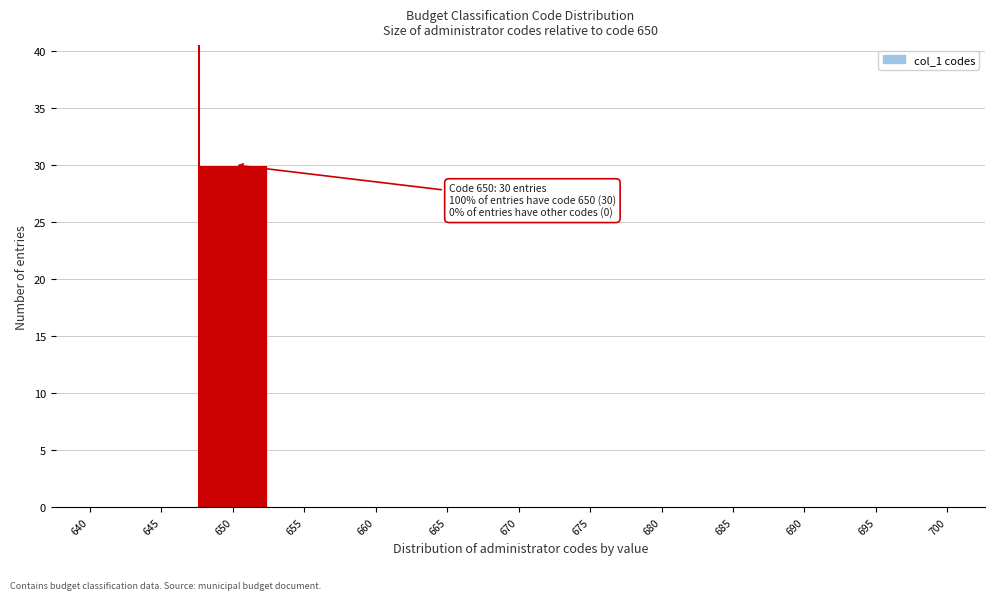

Reading left to right, extract all data points from this chart.

640=0	645=0	650=30	655=0	660=0	665=0	670=0	675=0	680=0	685=0	690=0	695=0	700=0